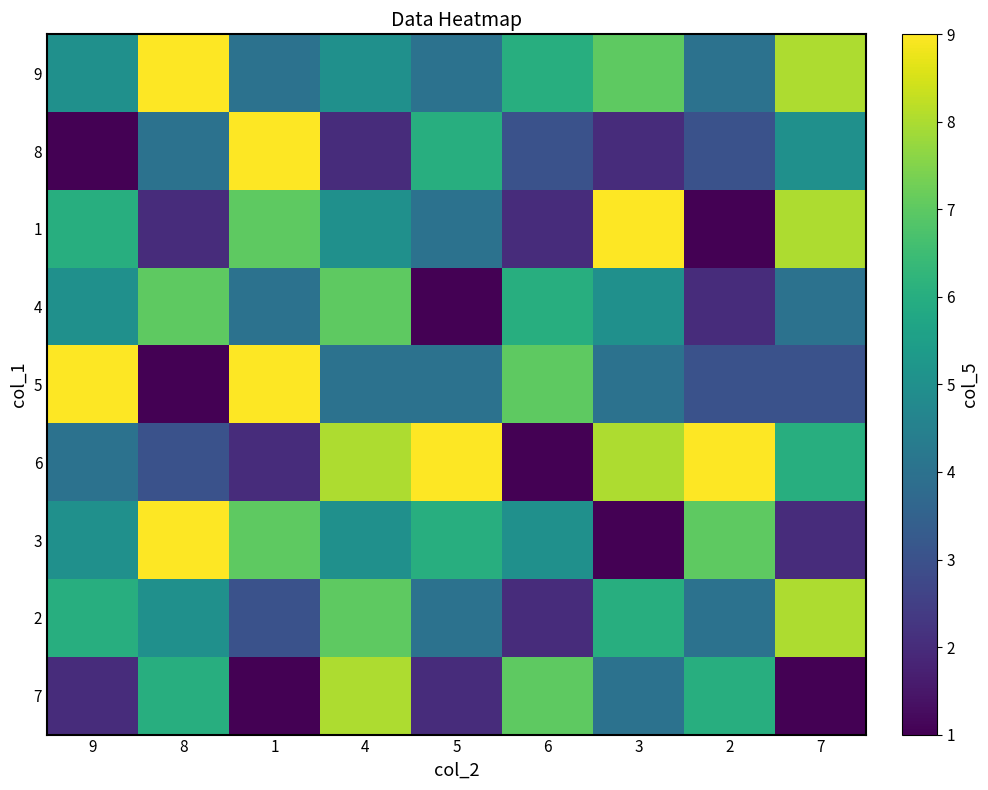

Count the number of categories in the chart.

9